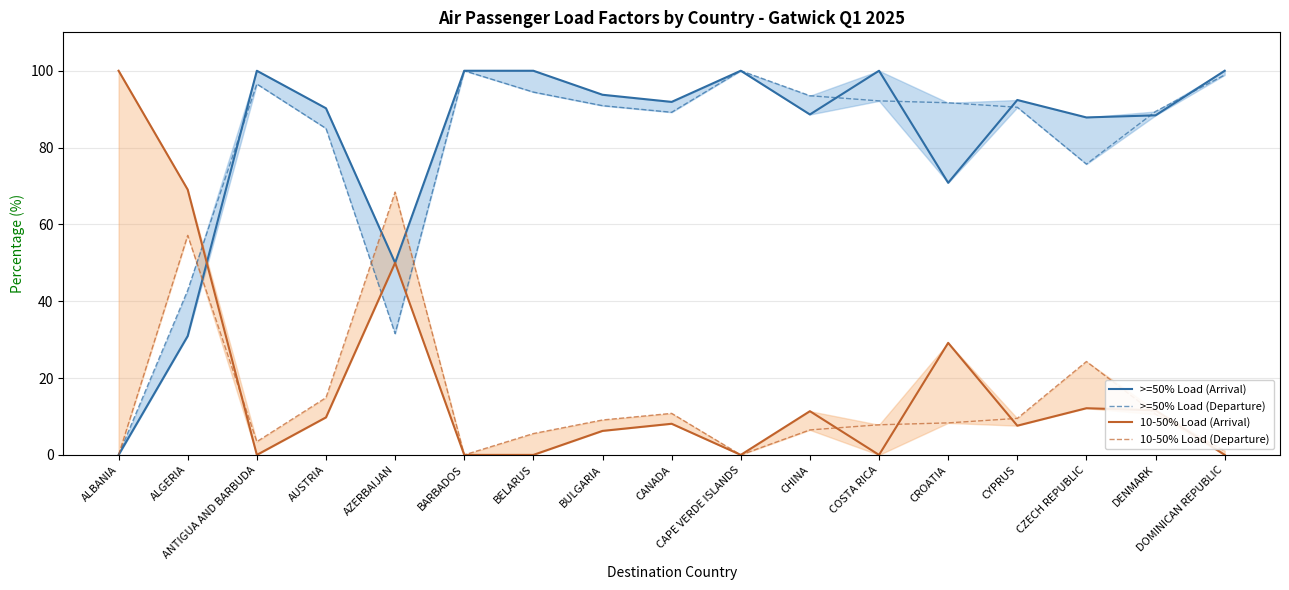

Where is >=50% Load (Departure) nearest to the value 50?

ALGERIA